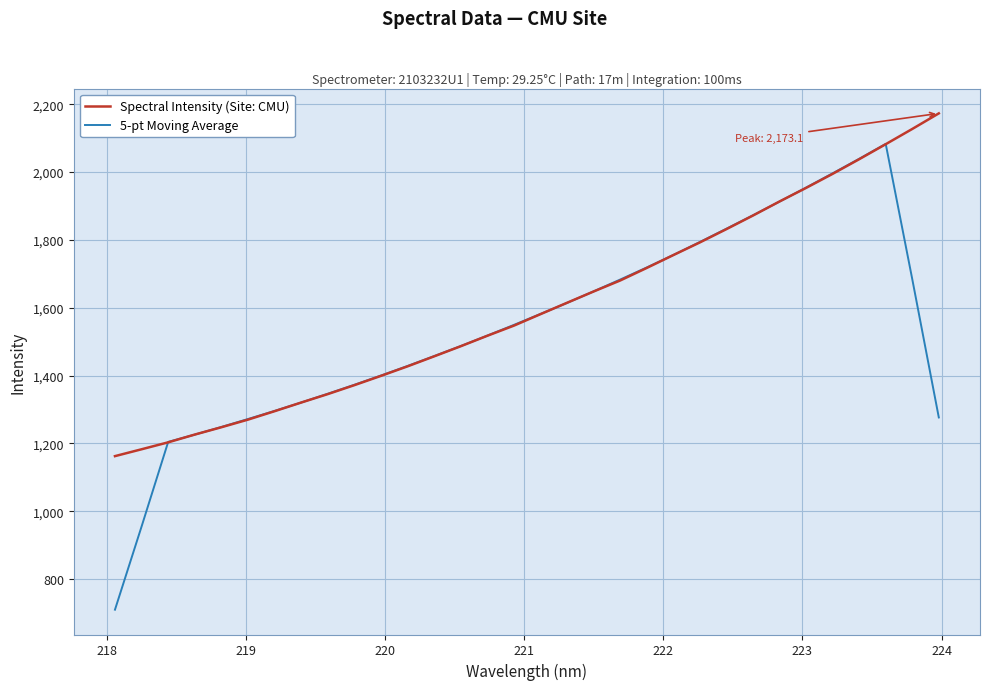

What is the minimum value for 5-pt Moving Average?

709.7